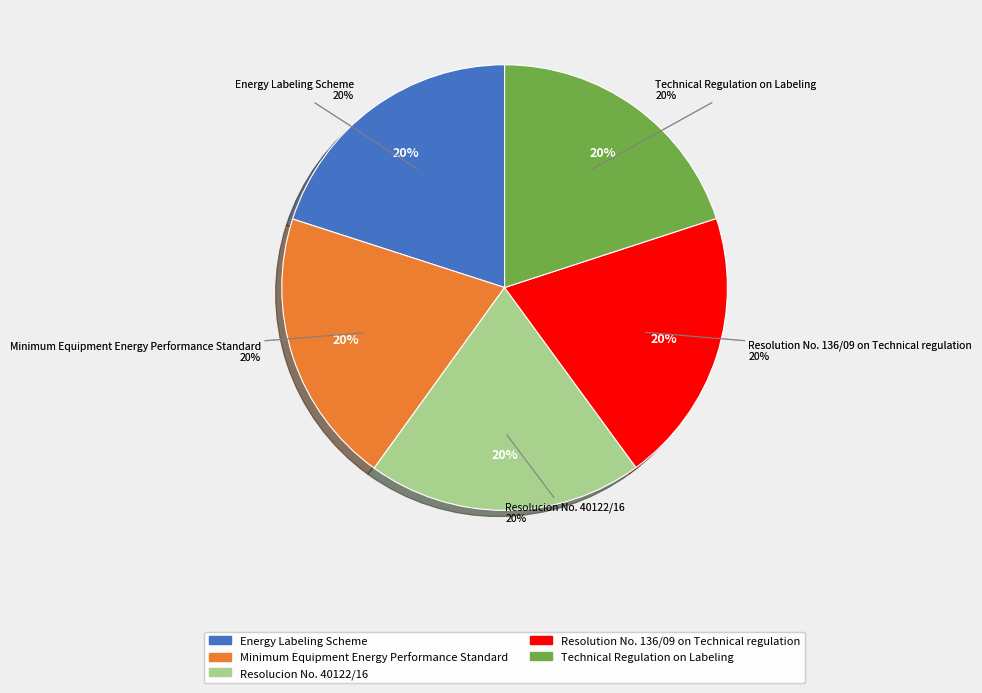

What percentage is the Minimum Equipment Energy Performance Standard slice, to the nearest percent?

20%